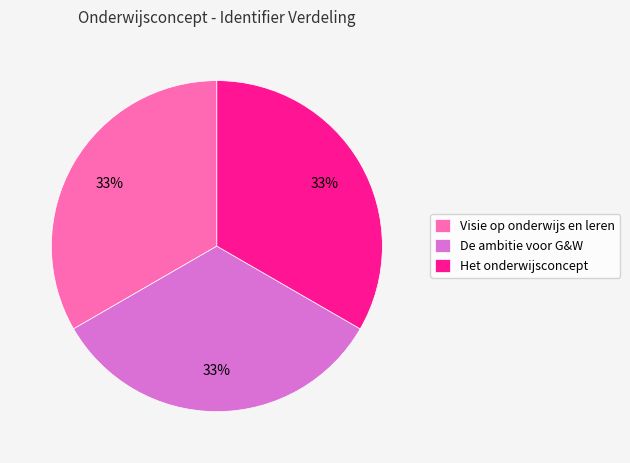

True or false: Visie op onderwijs en leren accounts for 21% of the total.

False